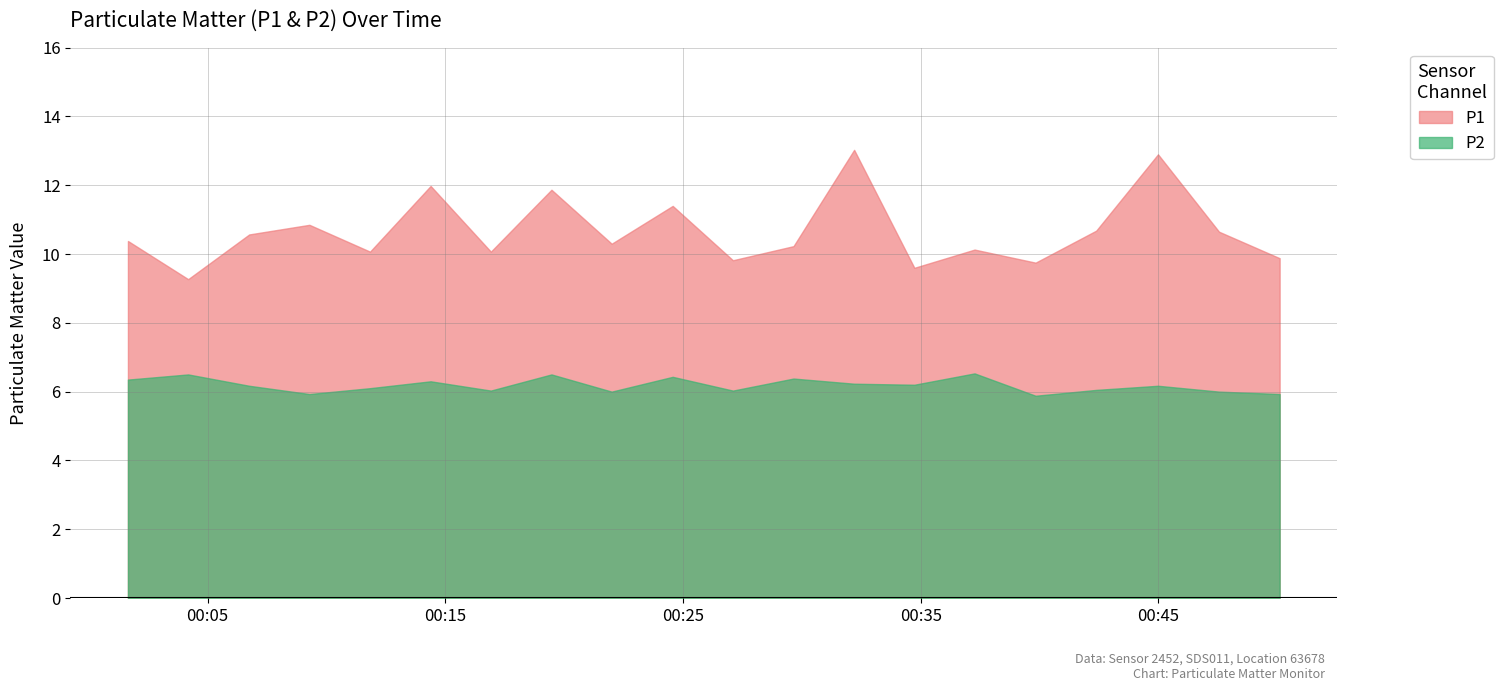

What is the lowest value of the P1 series?

9.3